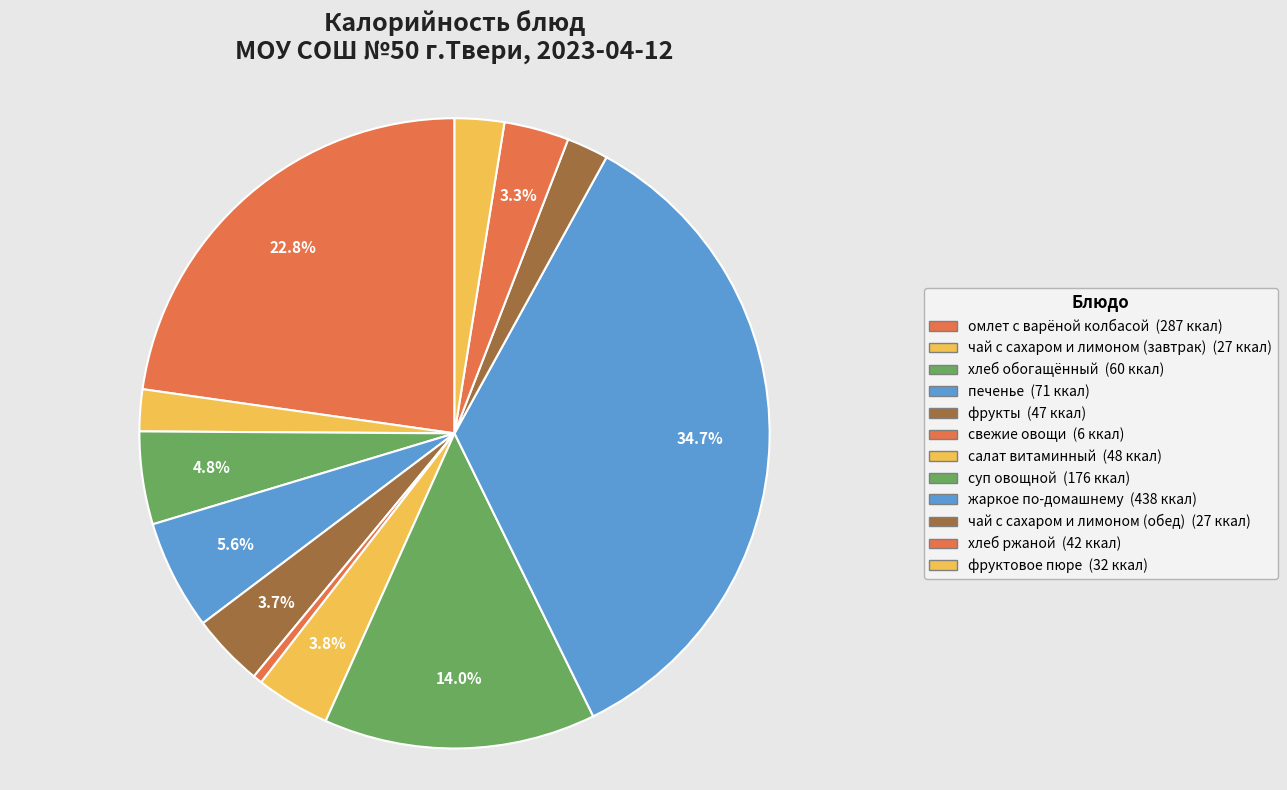

Do чай с сахаром и лимоном (завтрак) and хлеб ржаной together represent more than half of the pie?

No